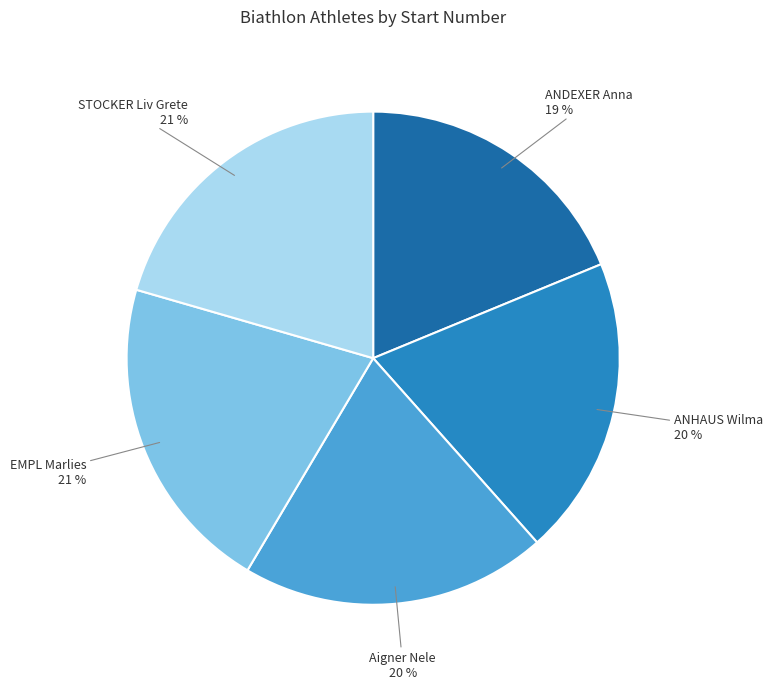

Which has a higher value, Aigner Nele or EMPL Marlies?

EMPL Marlies